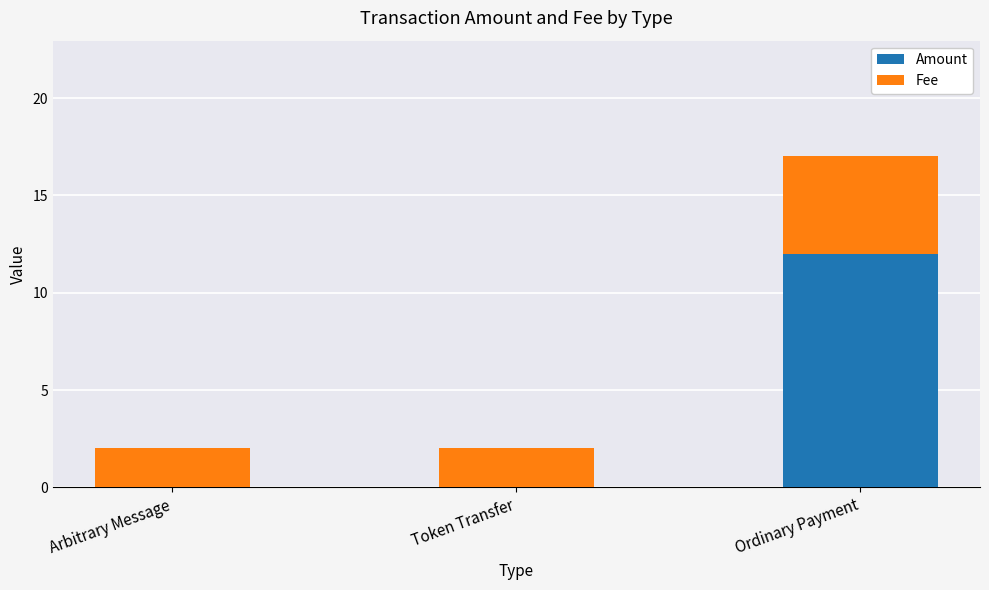

At which category is the sum across all series the highest?

Ordinary Payment